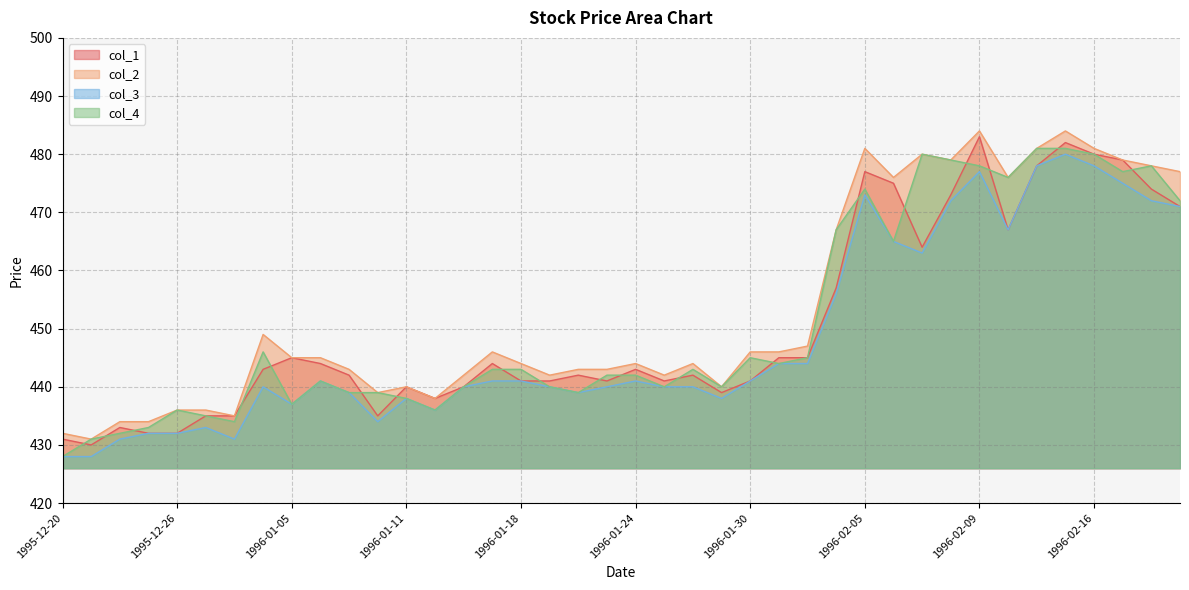

Rank the categories by col_3 value from lowest to highest.

1995-12-20, 1995-12-21, 1995-12-22, 1995-12-28, 1995-12-25, 1995-12-26, 1995-12-27, 1996-01-10, 1996-01-12, 1996-01-05, 1996-01-11, 1996-01-29, 1996-01-09, 1996-01-22, 1996-01-04, 1996-01-16, 1996-01-19, 1996-01-23, 1996-01-25, 1996-01-26, 1996-01-08, 1996-01-17, 1996-01-18, 1996-01-24, 1996-01-30, 1996-01-31, 1996-02-01, 1996-02-02, 1996-02-07, 1996-02-06, 1996-02-13, 1996-02-21, 1996-02-08, 1996-02-20, 1996-02-05, 1996-02-19, 1996-02-09, 1996-02-14, 1996-02-16, 1996-02-15